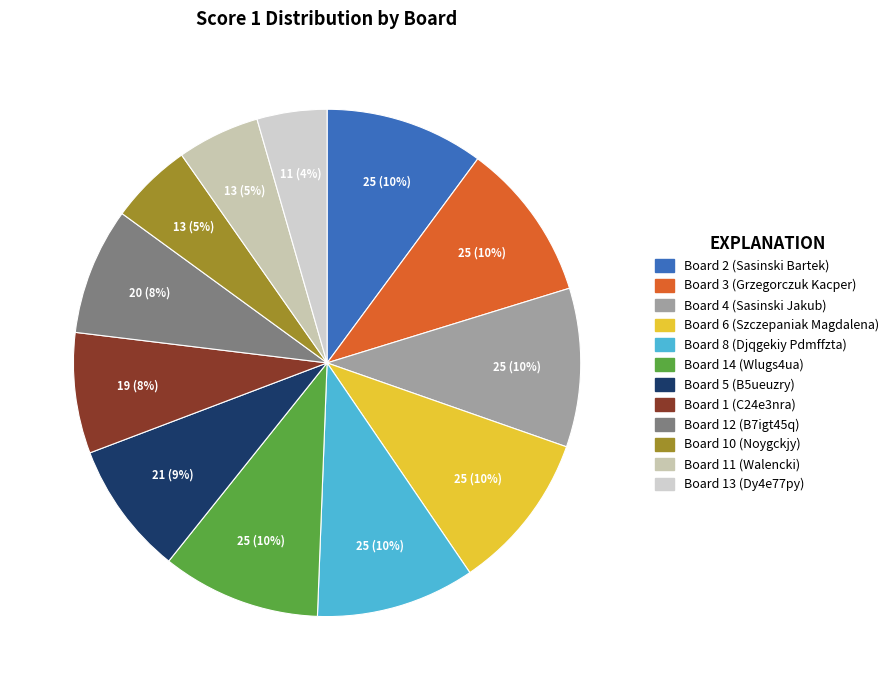

What percentage is the Board 1 (C24e3nra) slice, to the nearest percent?

8%